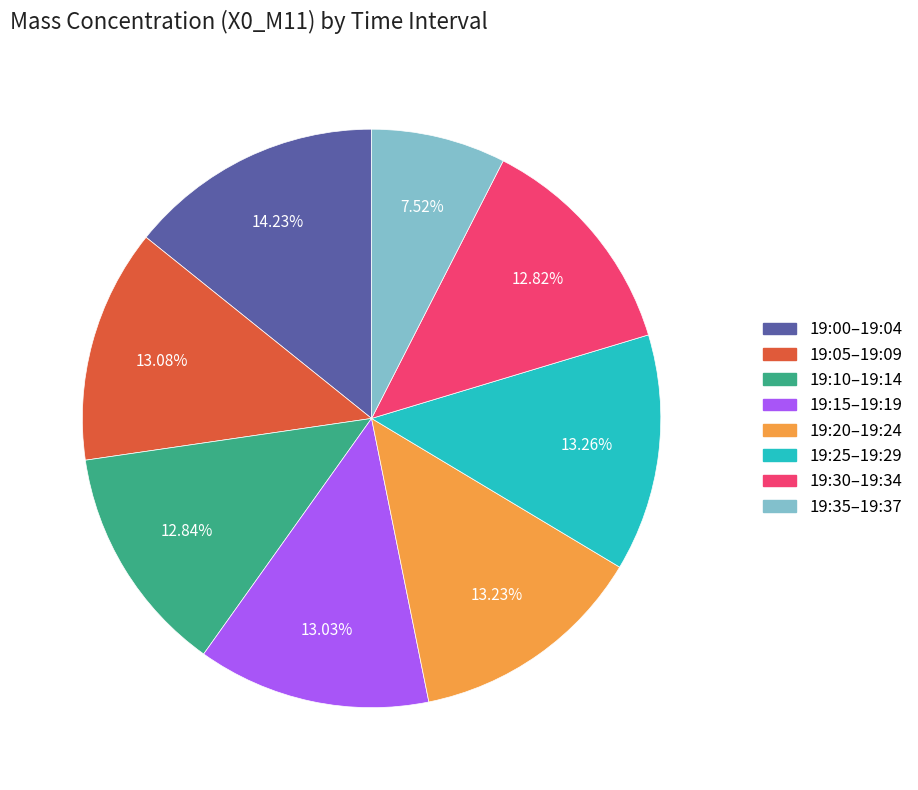

Is there a majority slice in this chart?

No